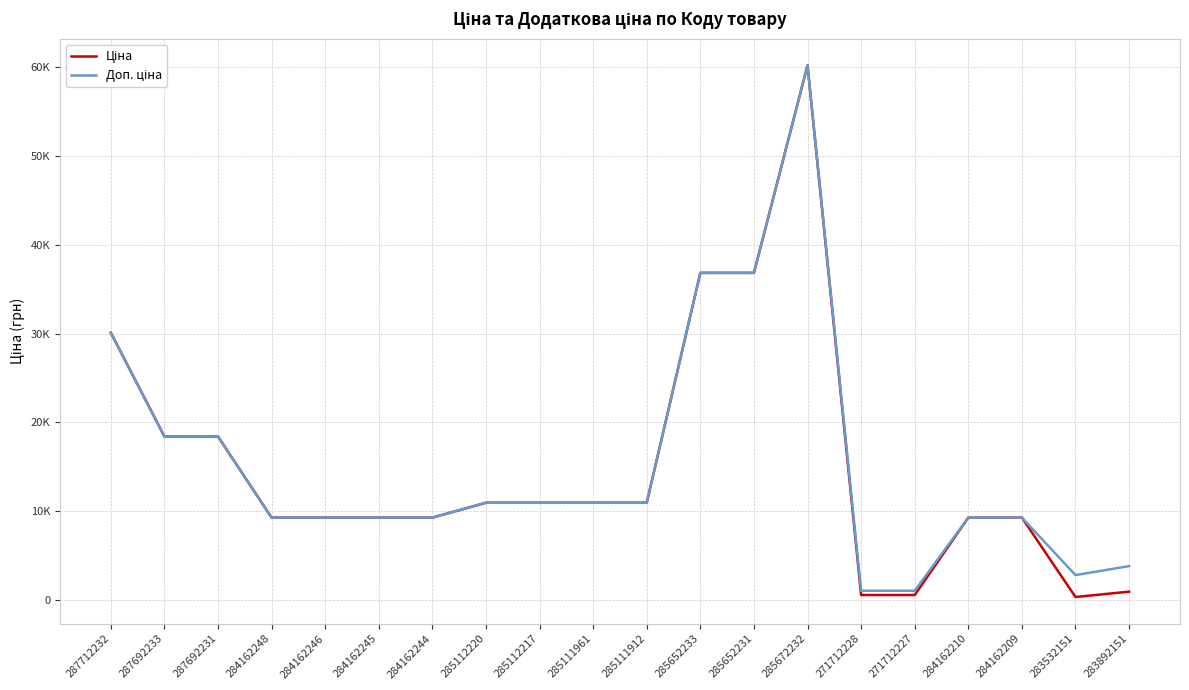

True or false: Доп. ціна has a value of 3084.9 at 284162244.

False